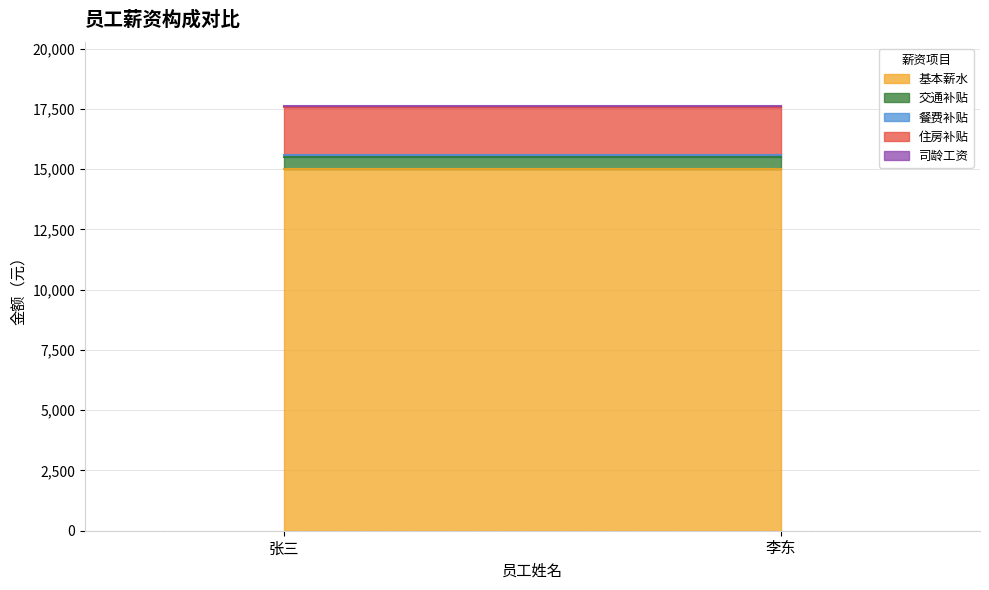

At which label is 餐费补贴 closest to 100?

张三